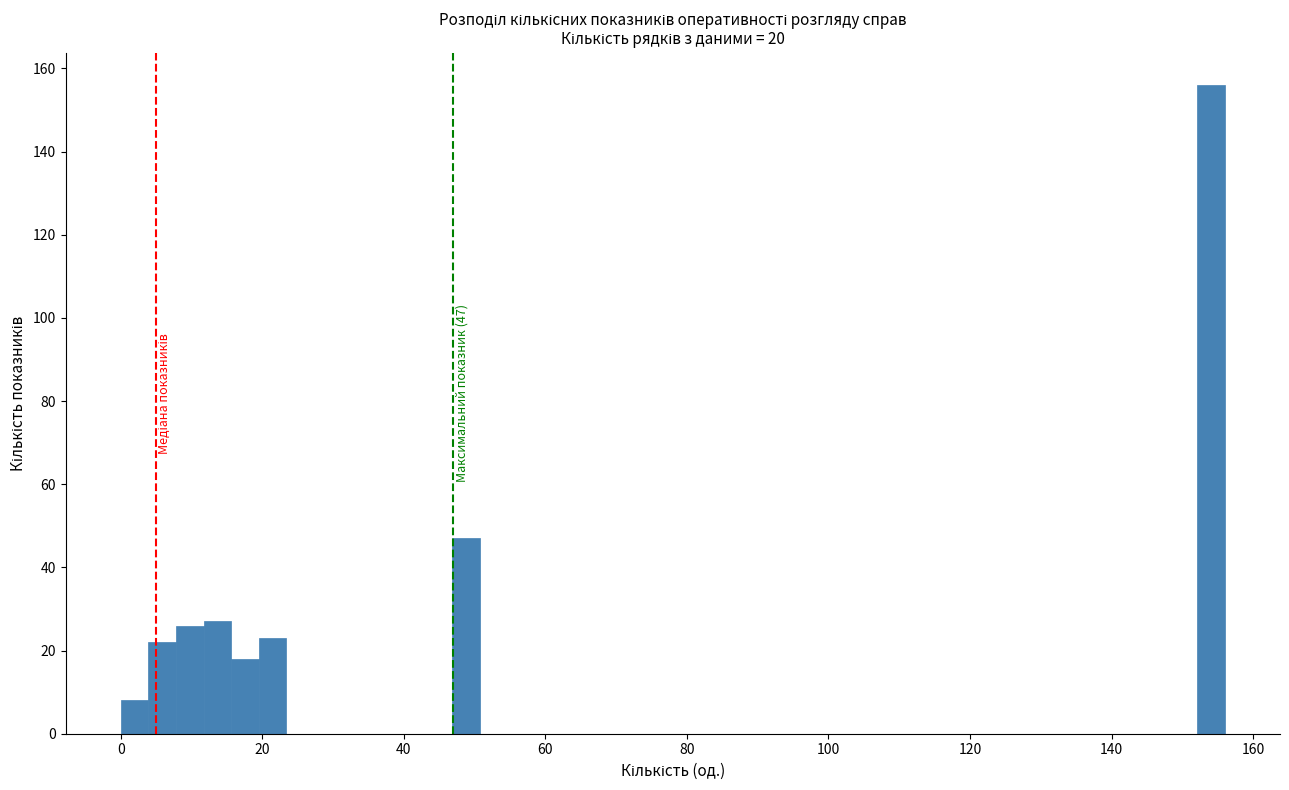

Around what value on the x-axis is the tallest bar? Give the approximate position of its centre, as read against the axis.

154